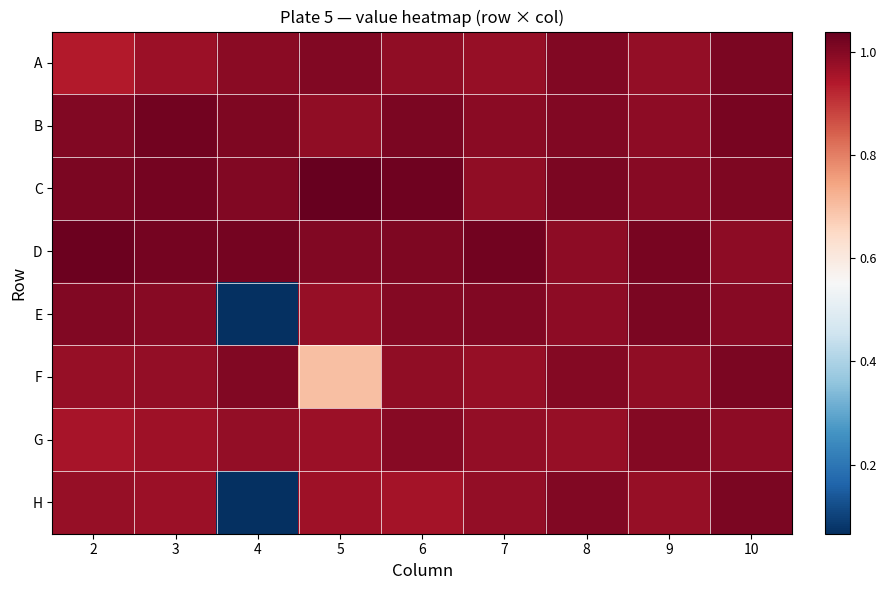

List the series in order of their peak value, lowest first.

G, A, F, E, H, B, D, C